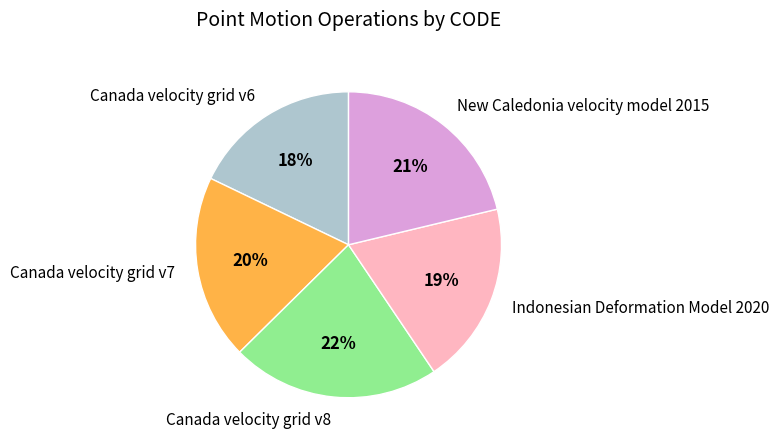

Count the number of slices in the pie.

5